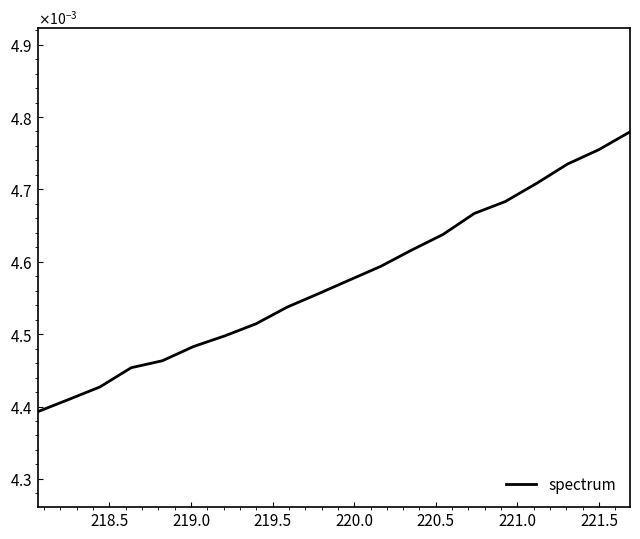

Is this an area chart (filled region under the line)?

No